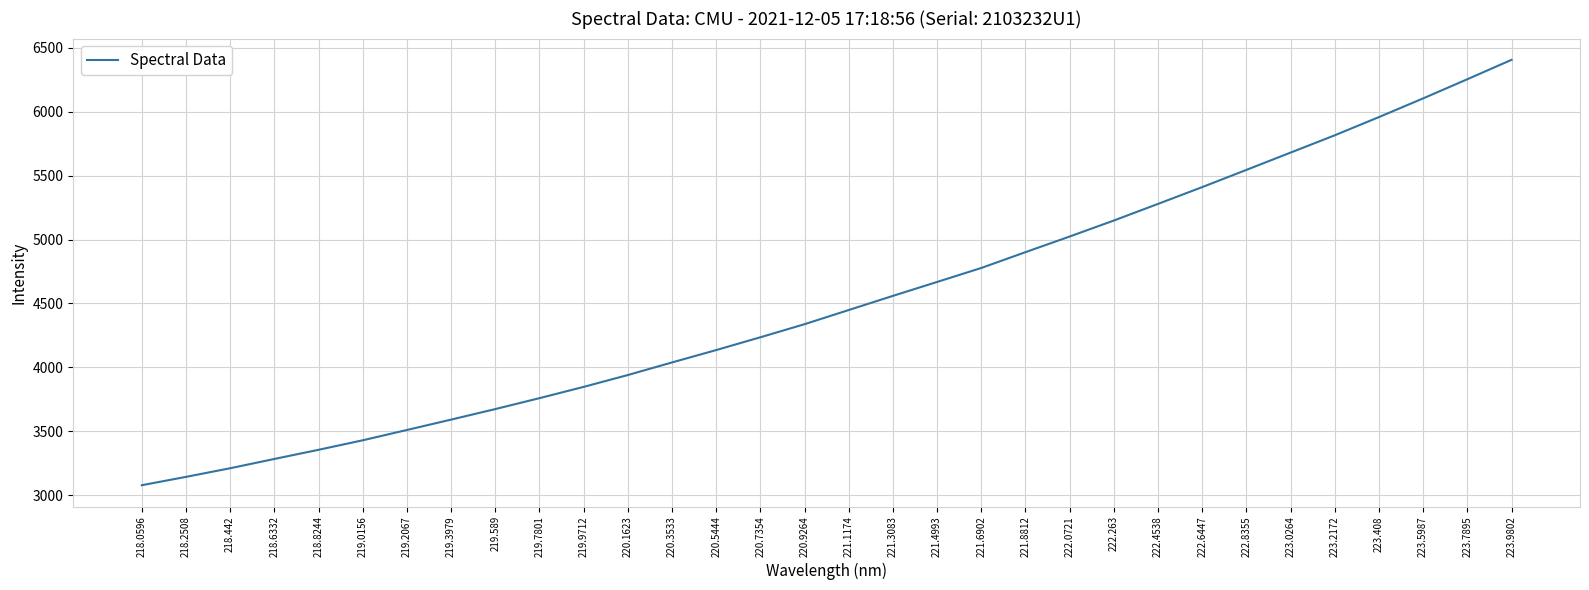

What is the approximate value at 220.9264?

4337.4